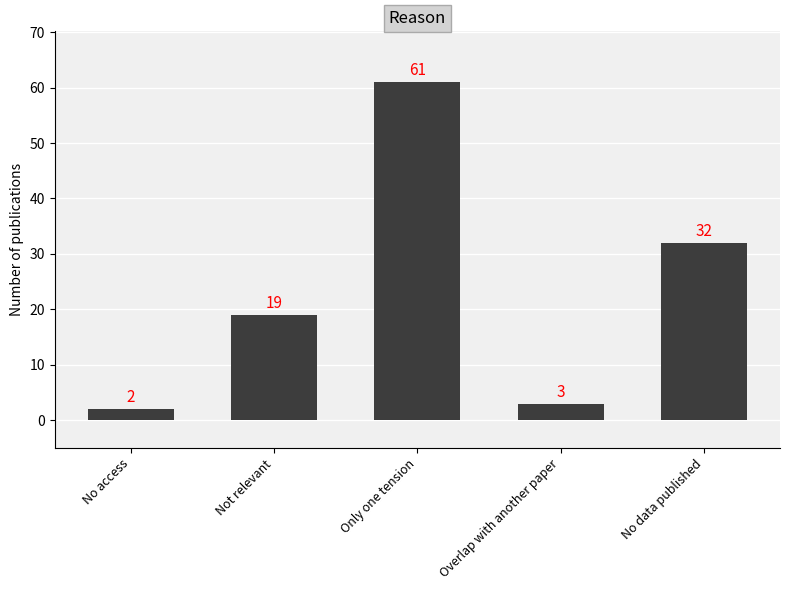

Which label corresponds to the largest value in the chart?

Only one tension